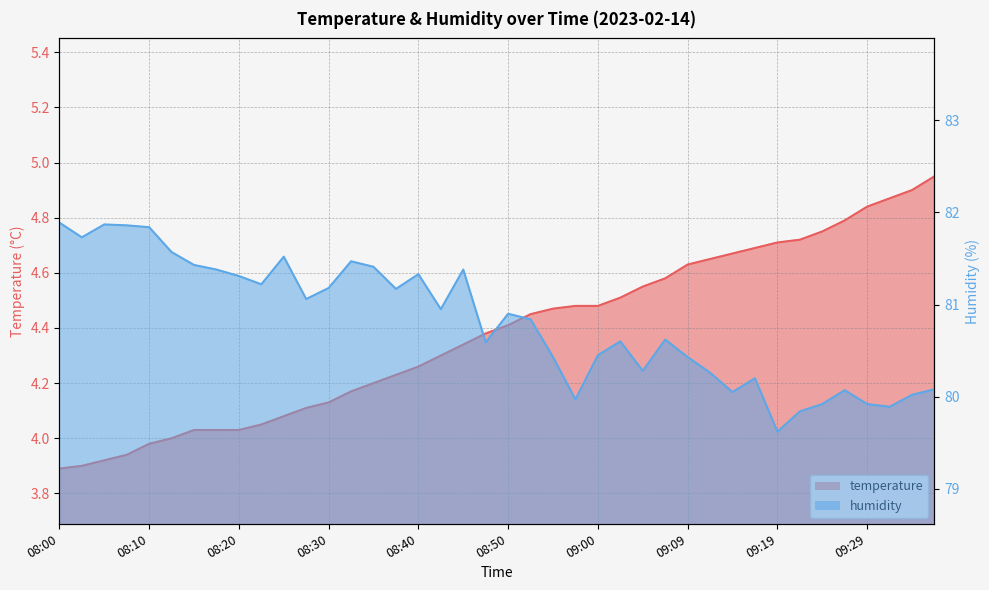

What are all the series names shown in the legend?

temperature, humidity